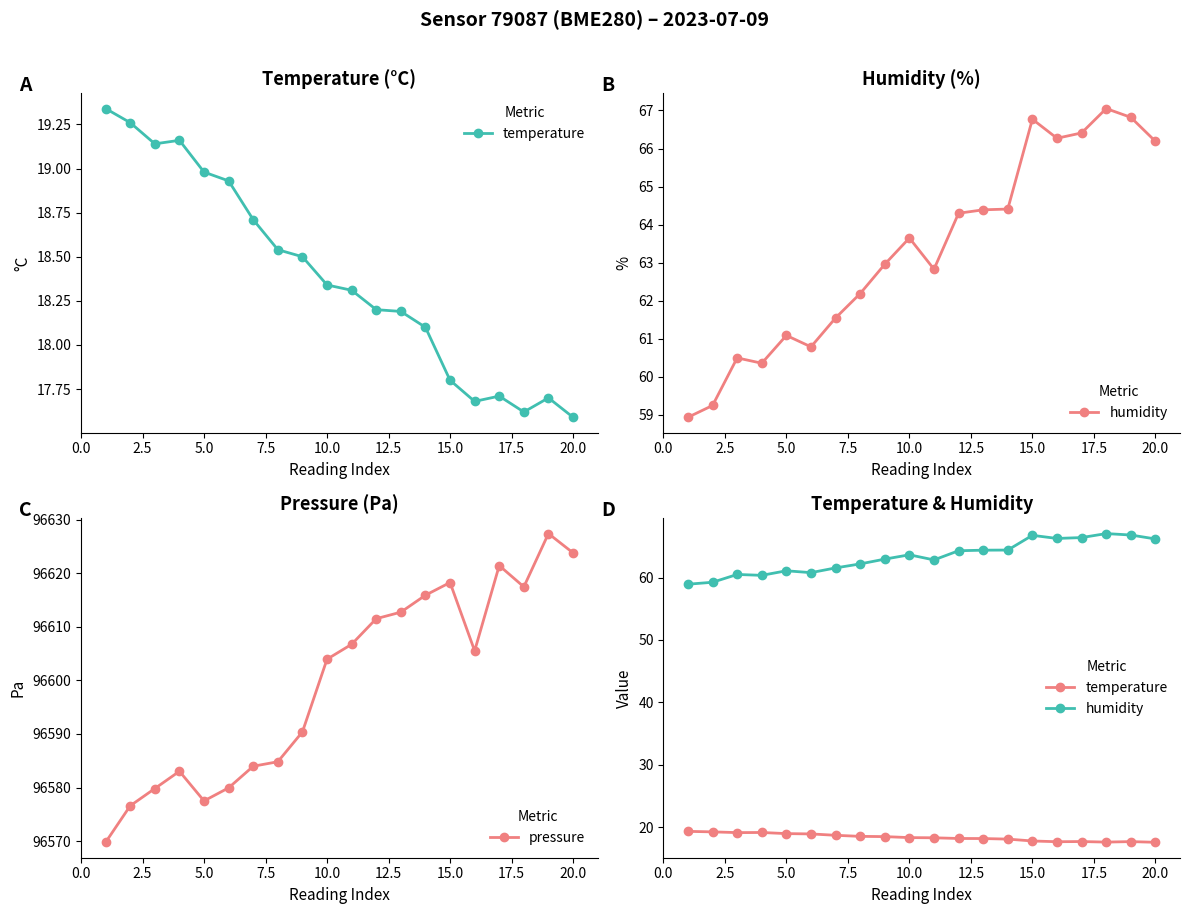

The pressure series shows 49587.2 at 20.0. True or false?

False